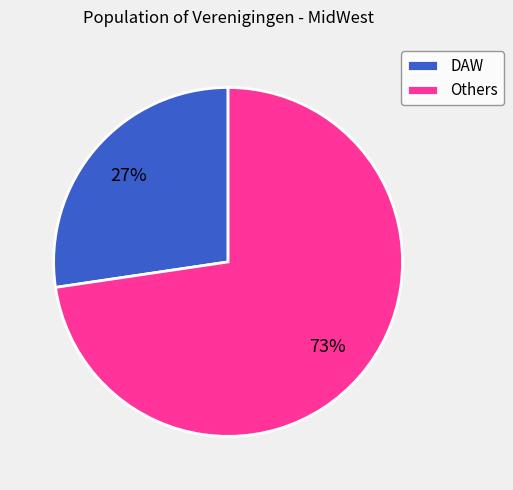

Does DAW account for over 50% of the chart?

No